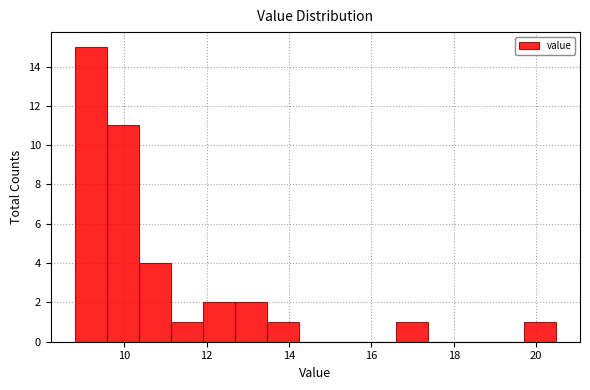

Read against the x-axis, roughly where is the centre of the tallest bar?

9.2